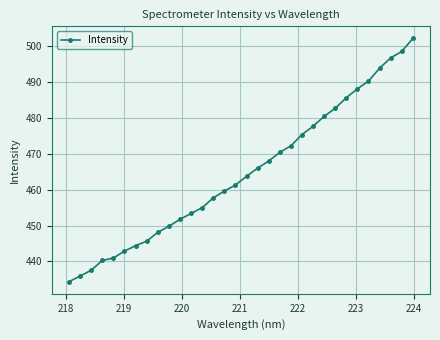

What is the greatest value displayed?

502.1